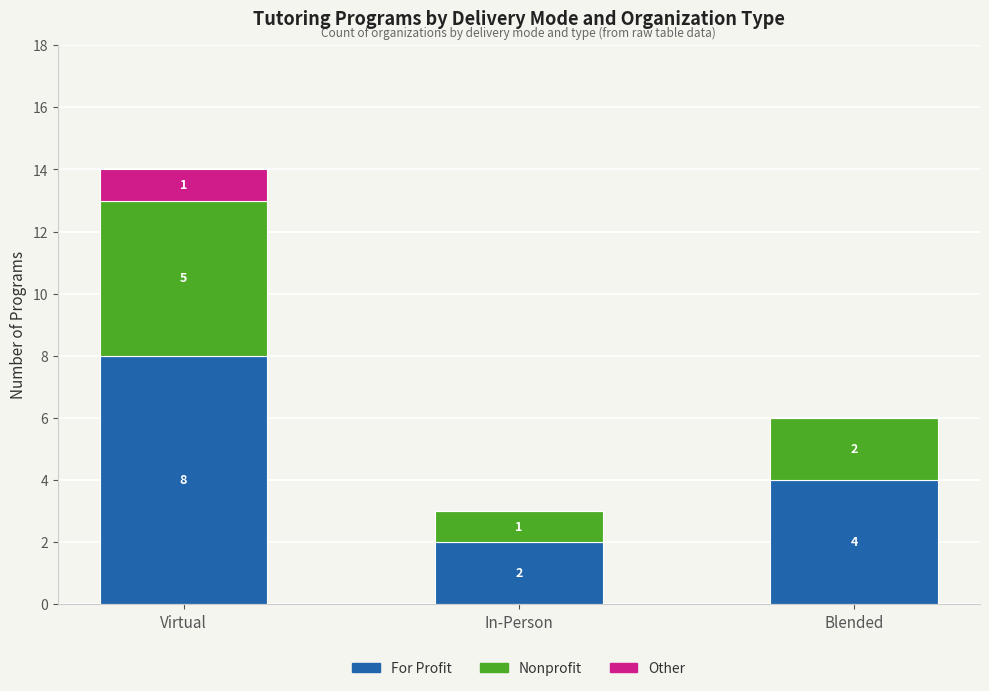

What is the total value across all series at In-Person?

3